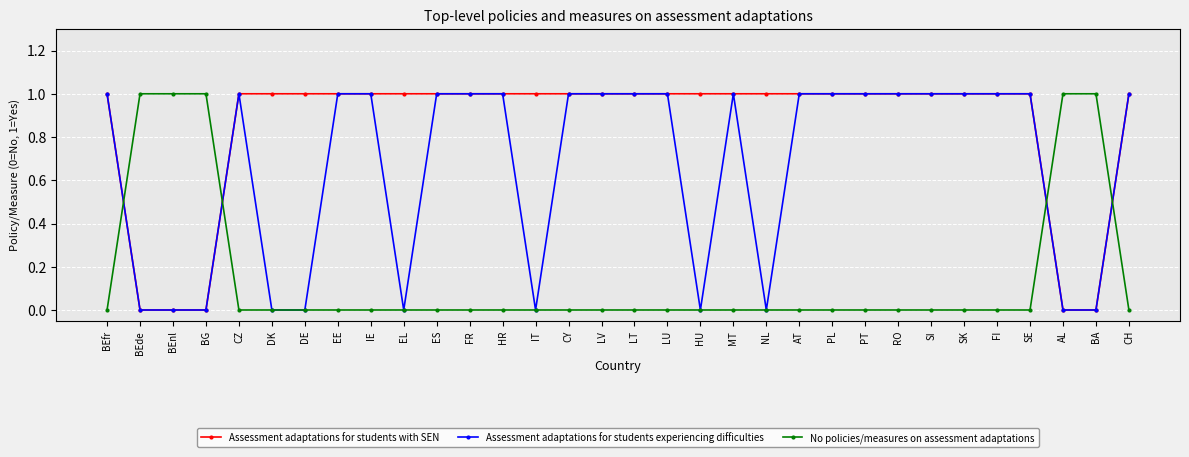

What is the total value across all series at MT?

2